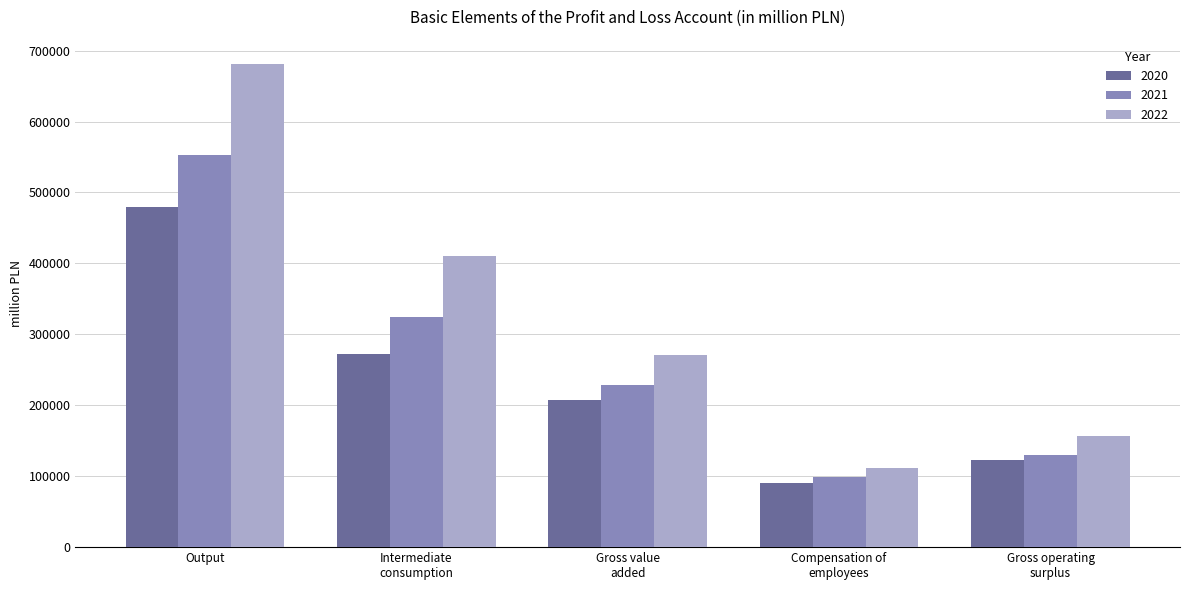

What is the value of the 2021 bar at the 1st from the left?

553161